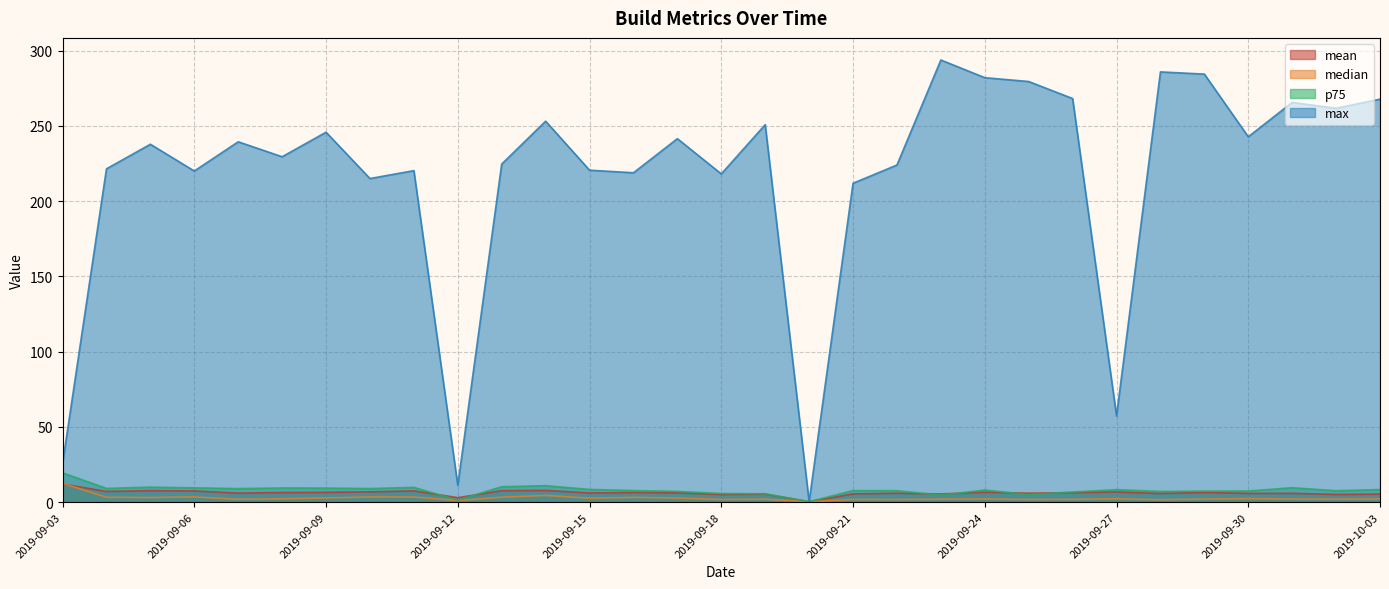

What is the difference between the median values at 2019-09-23 and 2019-09-10?

1.5